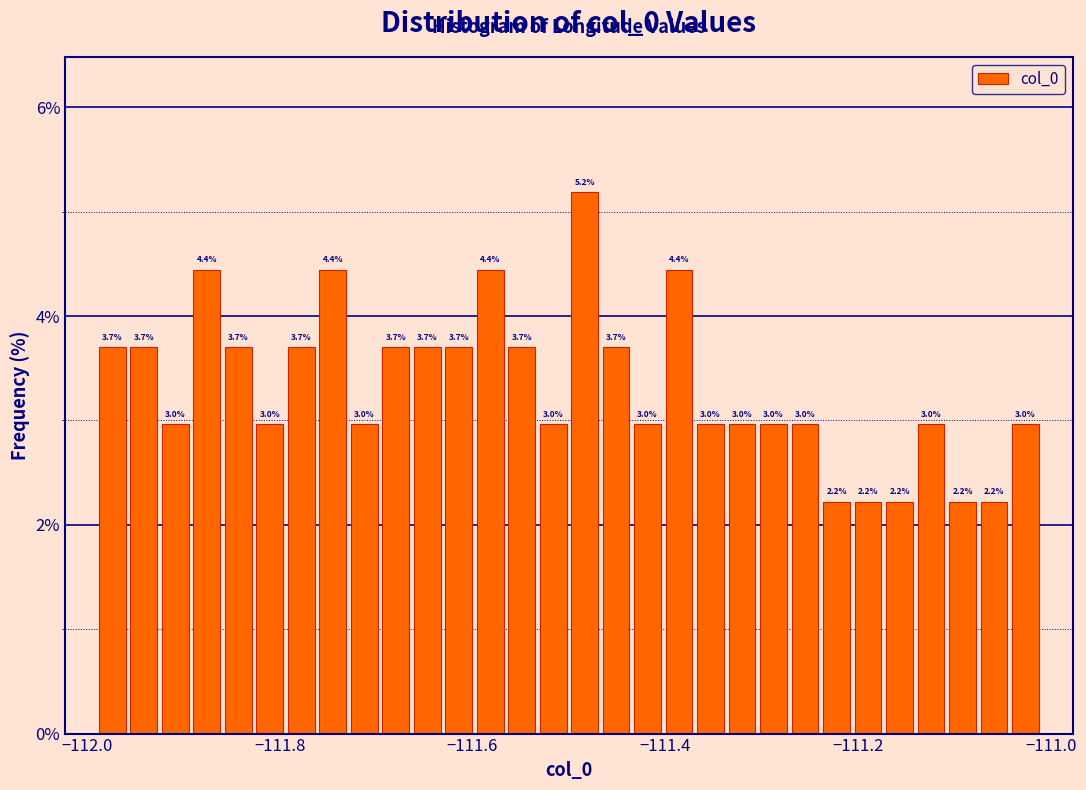

Read against the x-axis, roughly where is the centre of the tallest bar?

-111.48